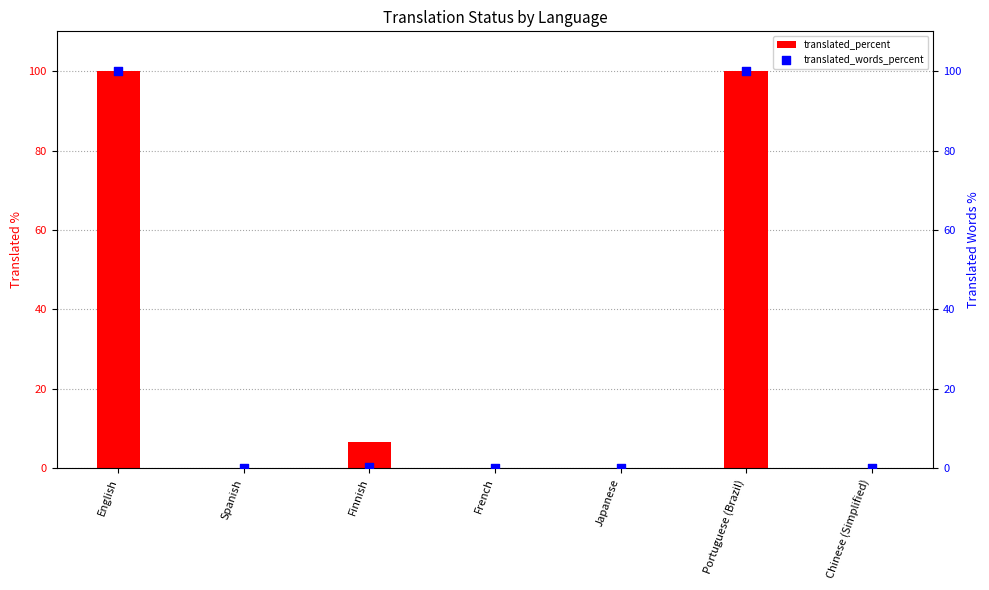

Which series has the widest spread of Y values?

translated_percent